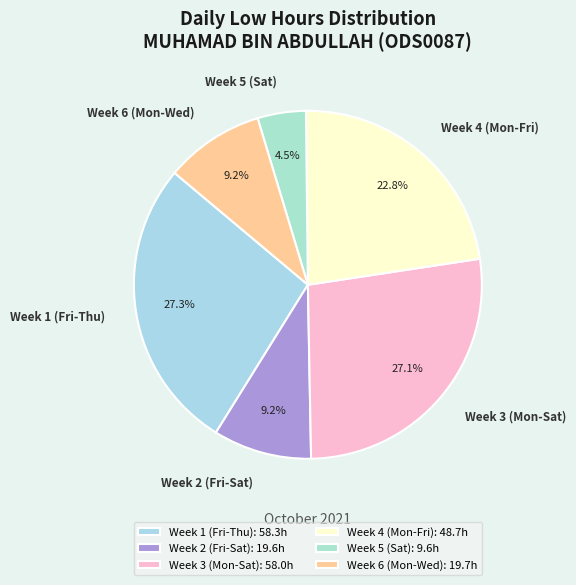

Is Week 3 (Mon-Sat) the majority of the pie?

No